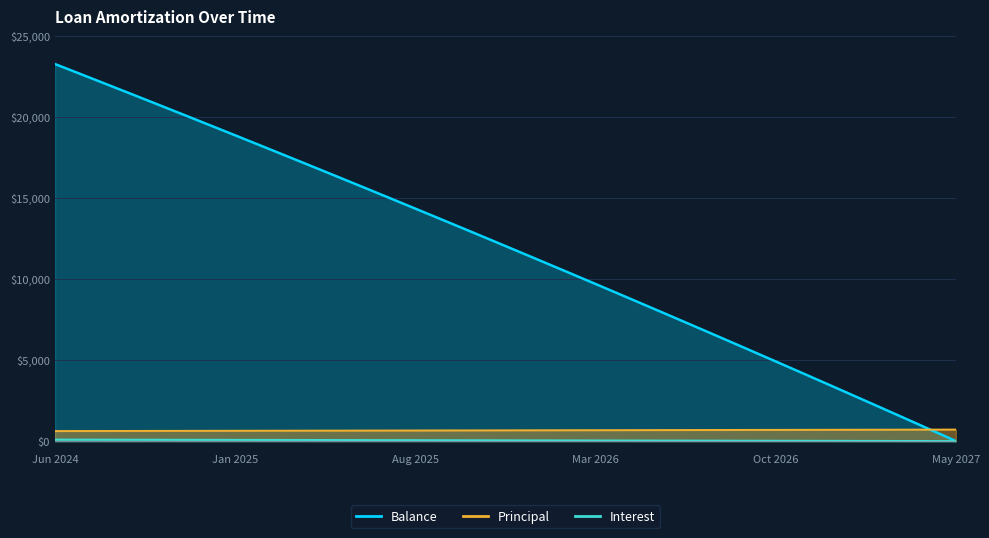

What is the label of the 17th point from the right?

Jan 2026